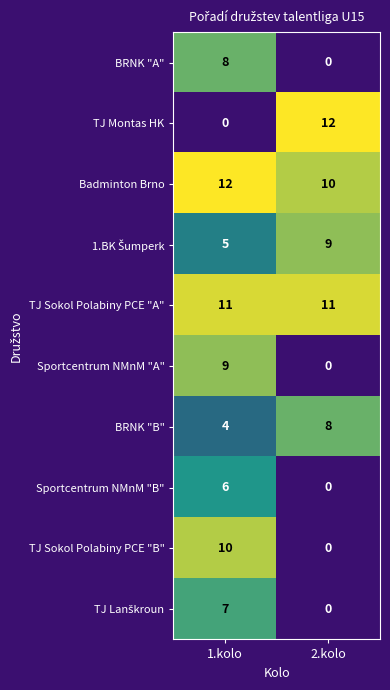

At how many categories does at least one series exceed 3?

2